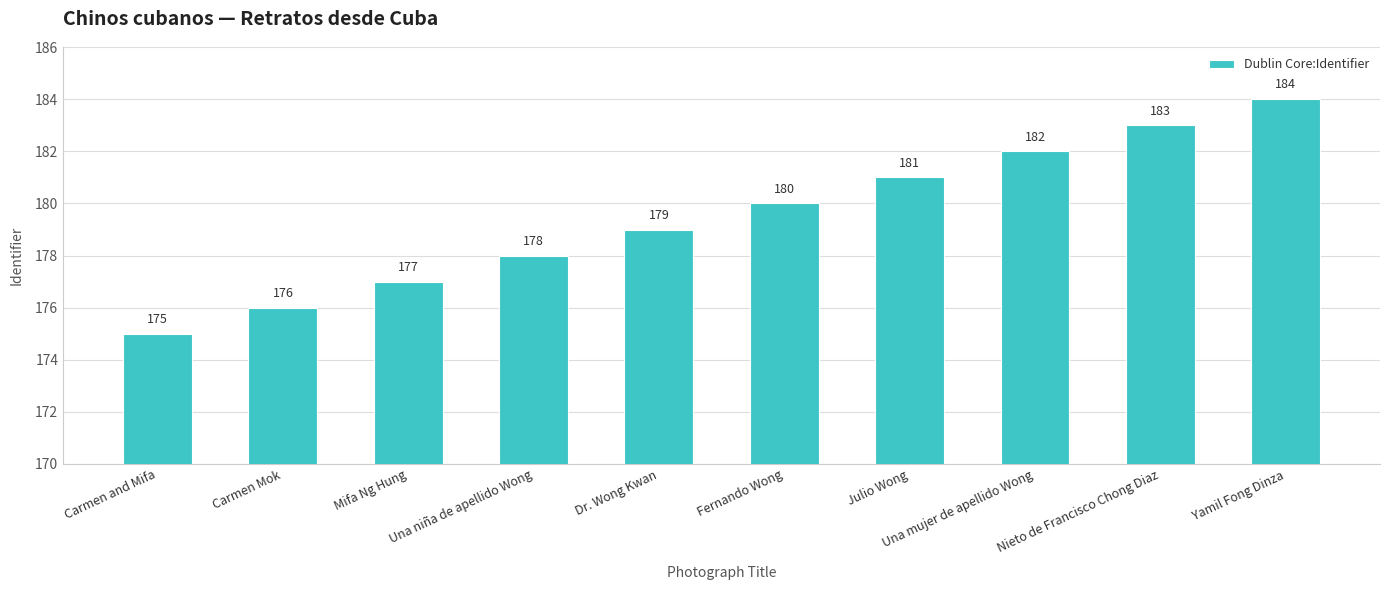

Reading left to right, list all the values displayed in this chart.

175	176	177	178	179	180	181	182	183	184